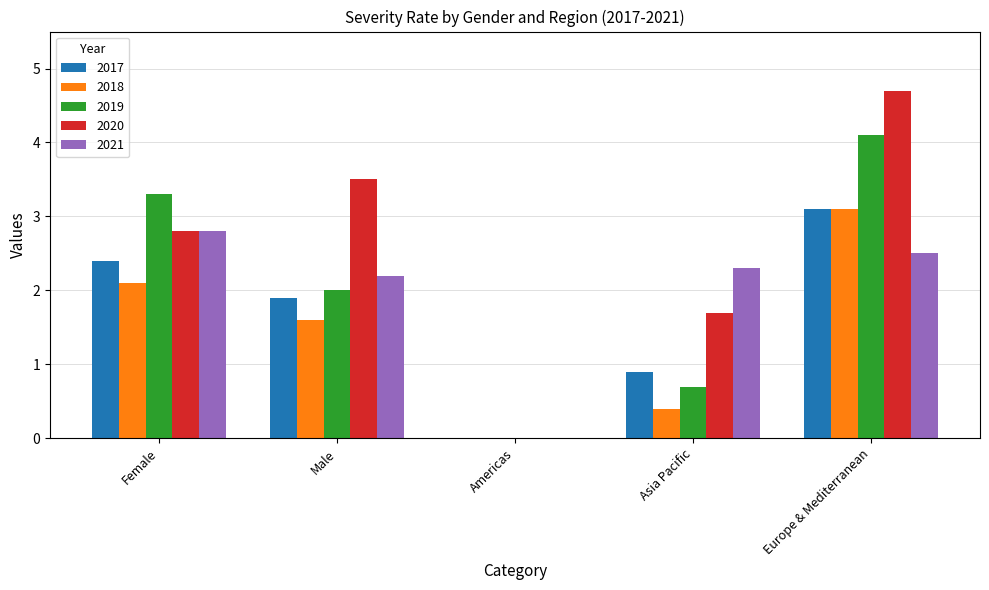

How many values in 2018 are above zero?

4